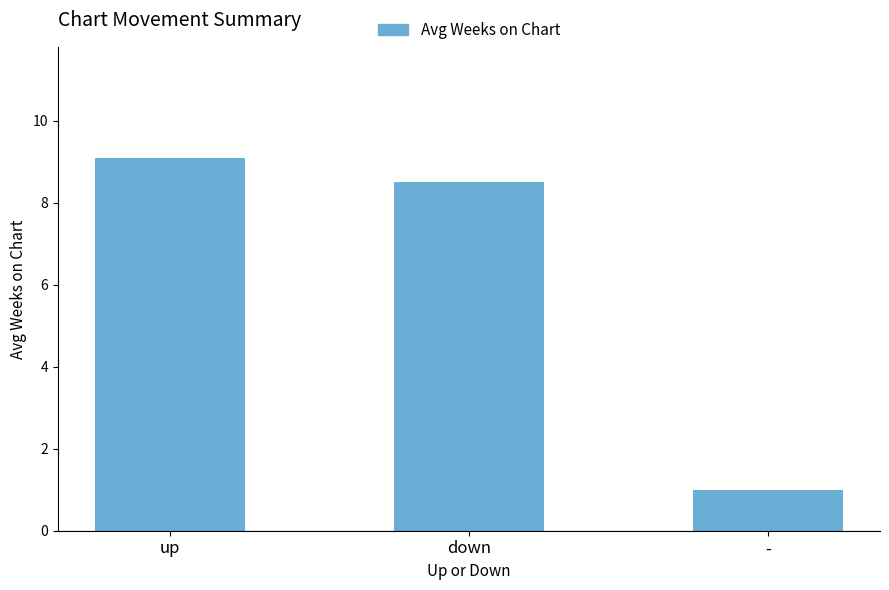

How many data points are less than 8?

1